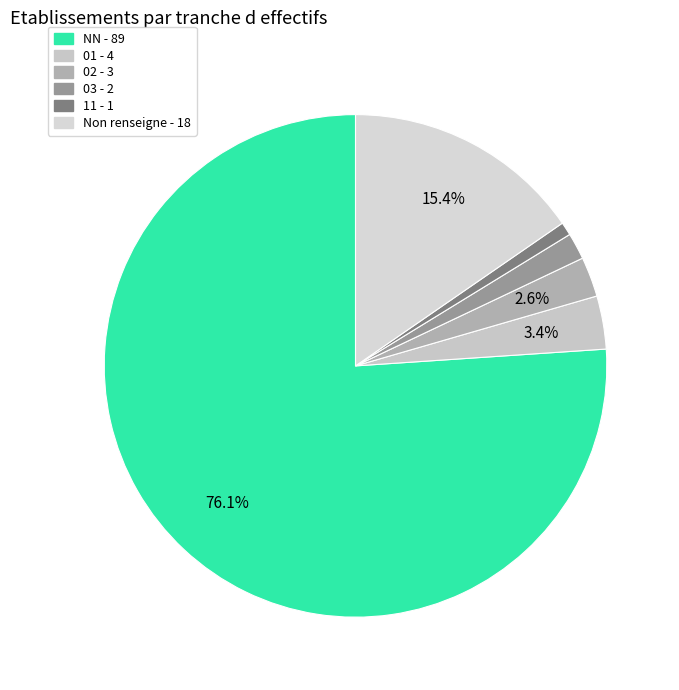

Rank the categories by value from lowest to highest.

11, 03, 02, 01, , NN